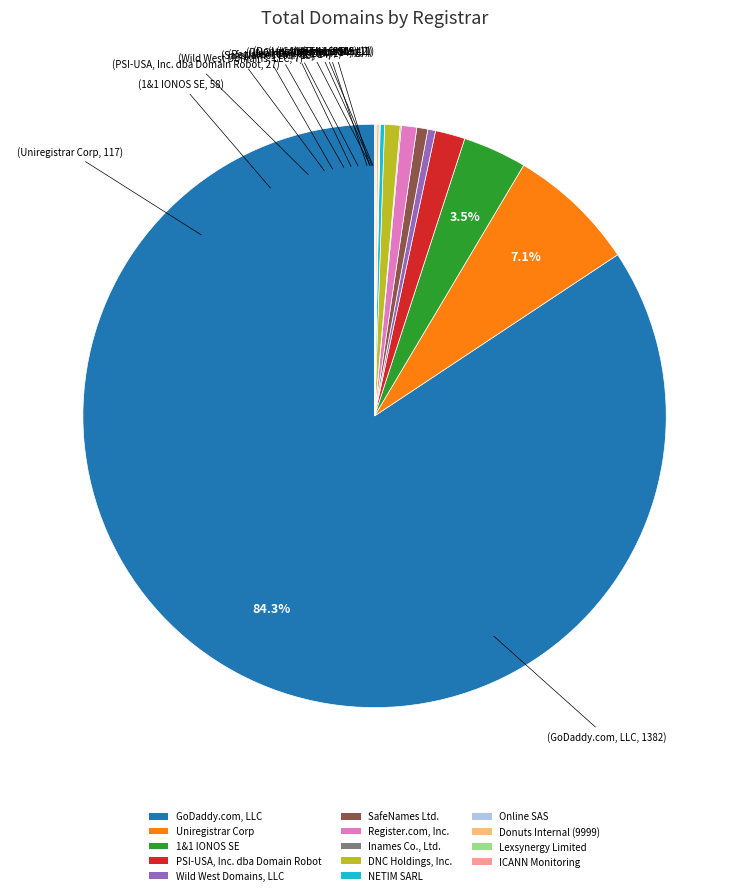

Which has a higher value, Uniregistrar Corp or Wild West Domains, LLC?

Uniregistrar Corp